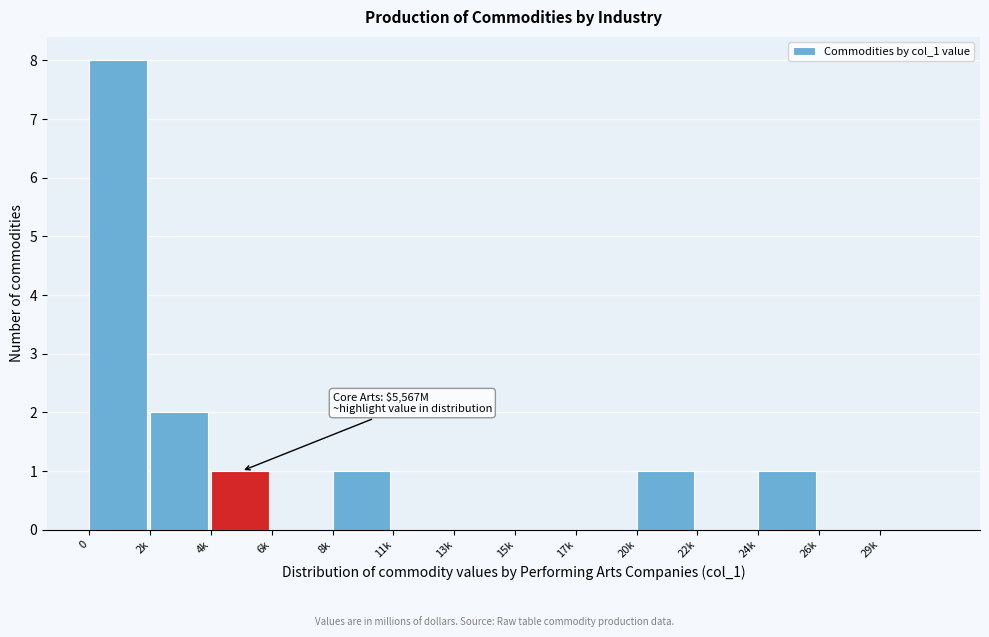

Reading right to left, extract all data points from this chart.

29k=0	26k=0	24k=1	22k=0	20k=1	17k=0	15k=0	13k=0	11k=0	8k=1	6k=0	4k=1	2k=2	0=8